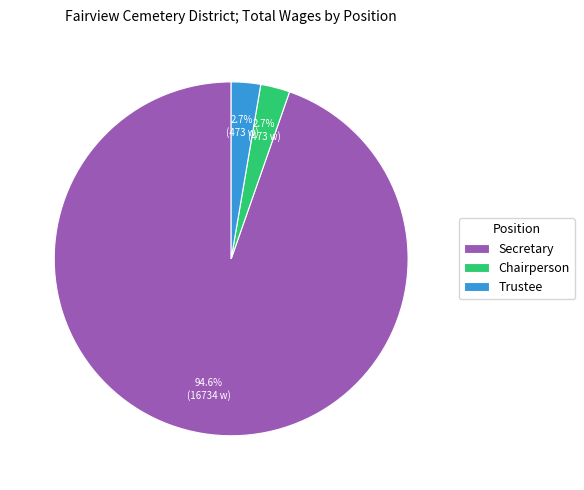

Count the number of slices in the pie.

3